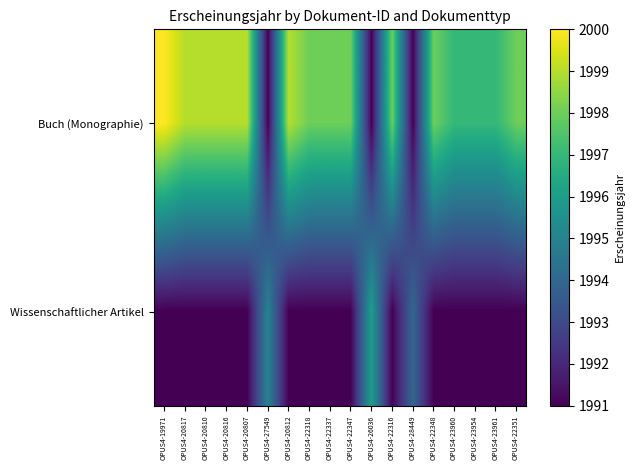

Which series has the largest total across all categories?

Buch (Monographie)